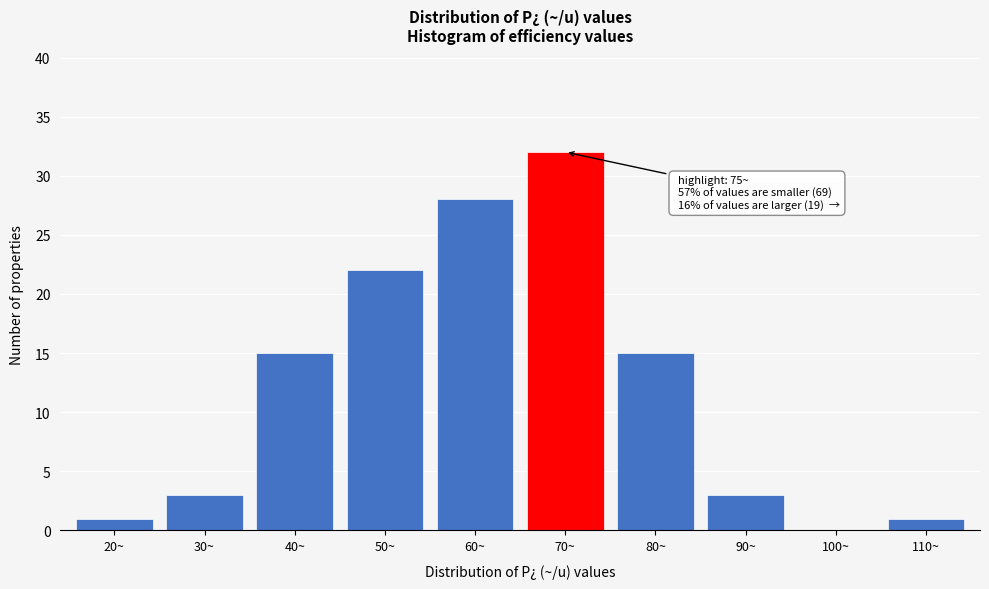

Reading left to right, transcribe all the data shown in this chart.

20~=1	30~=3	40~=15	50~=22	60~=28	70~=32	80~=15	90~=3	100~=0	110~=1